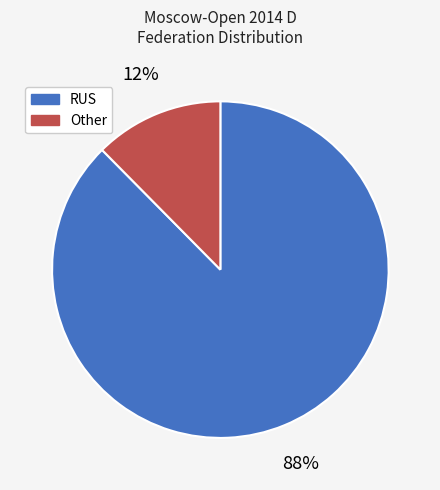

To the nearest percent, what percentage of the pie is Other?

12%